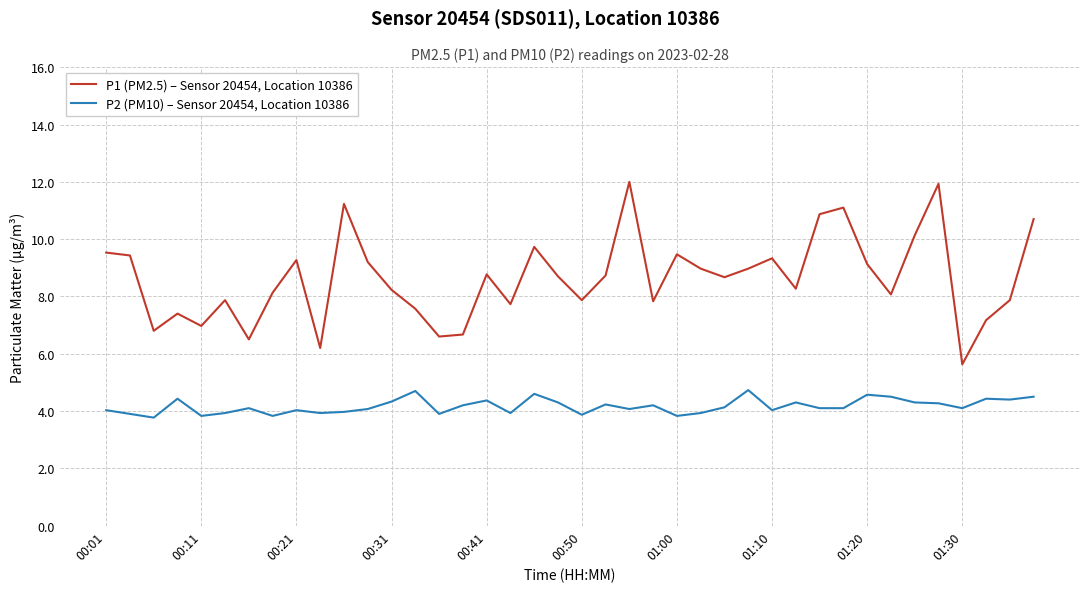

Rank the series by their average value, from lowest to highest.

P2 (PM10) – Sensor 20454, Location 10386, P1 (PM2.5) – Sensor 20454, Location 10386